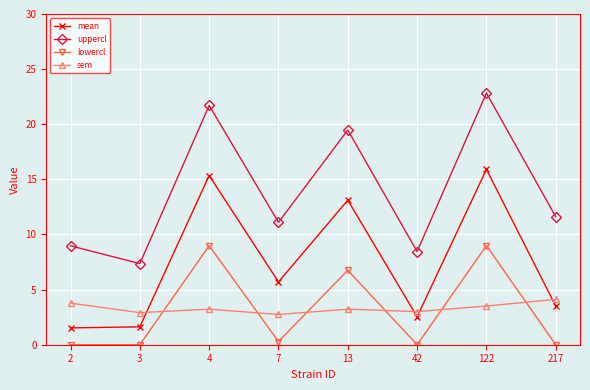

What is the difference between the second highest and minimum values in the lowercl series?

9.0